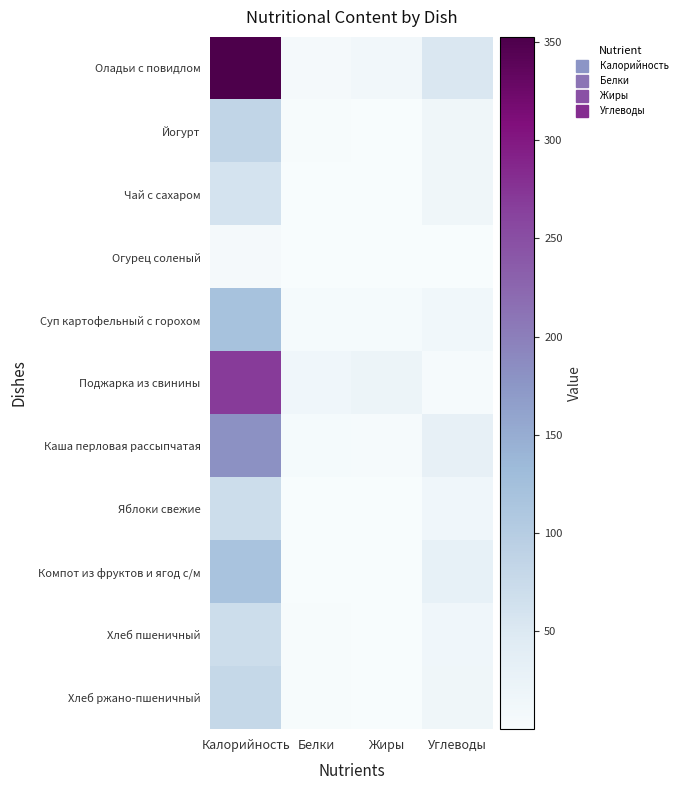

Rank the series at Калорийность from lowest to highest value.

Огурец соленый, Чай с сахаром, Яблоки свежие, Хлеб пшеничный, Хлеб ржано-пшеничный, Йогурт, Компот из фруктов и ягод с/м, Суп картофельный с горохом, Каша перловая рассыпчатая, Поджарка из свинины, Оладьи с повидлом